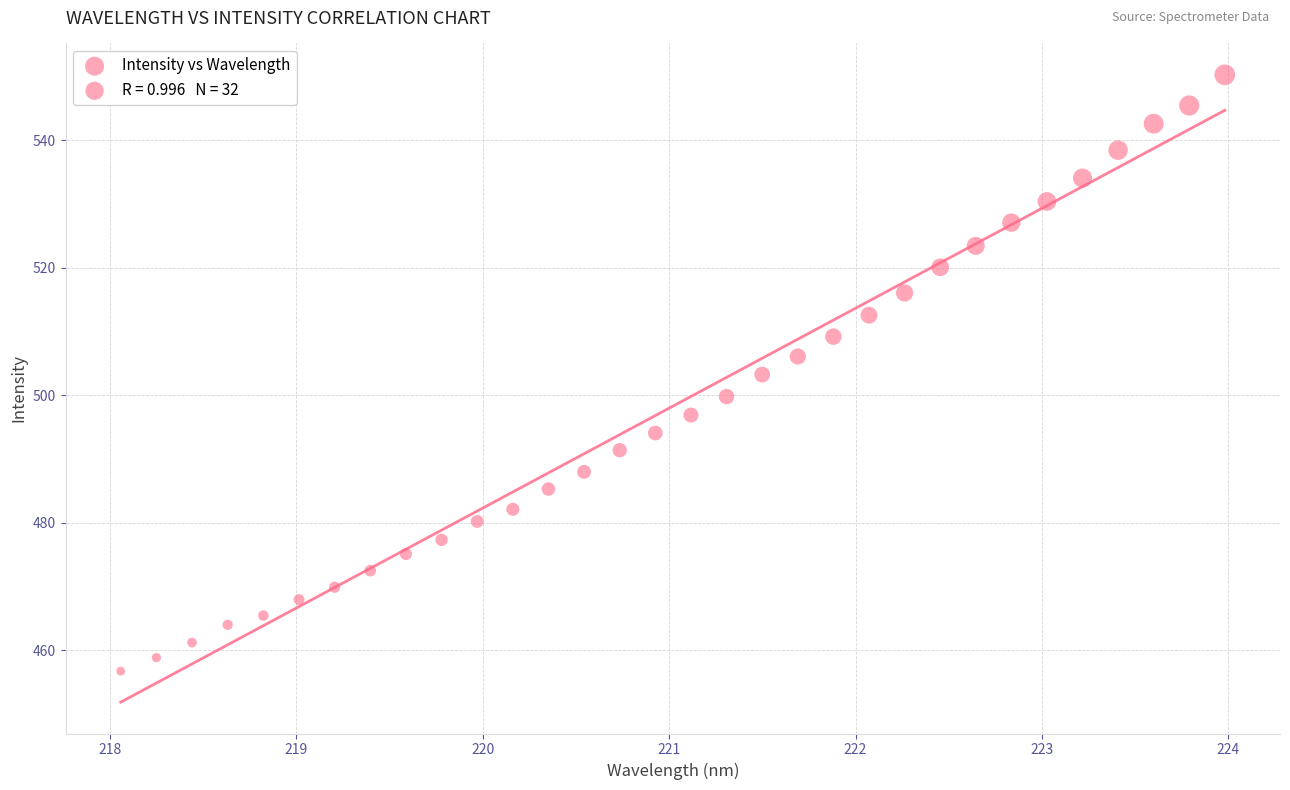

What is the range of Y values (max minus min)?

93.5